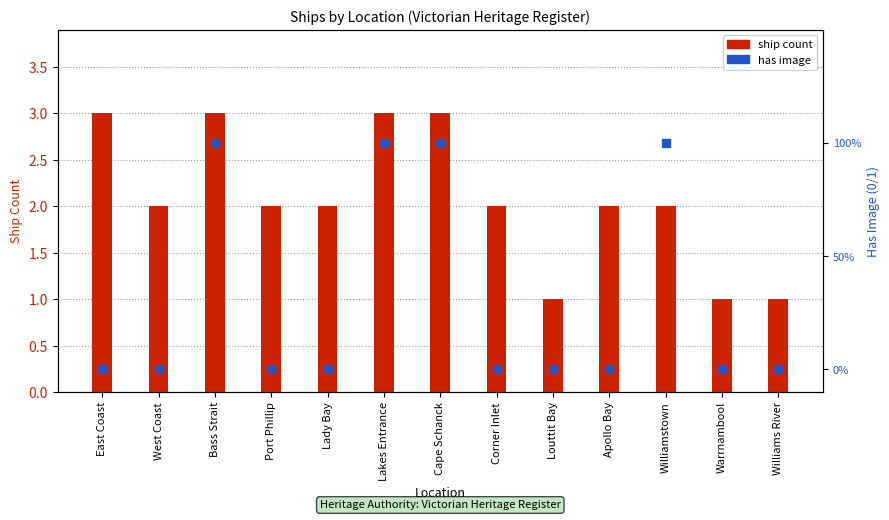

Which series has the largest total across all categories?

ship count